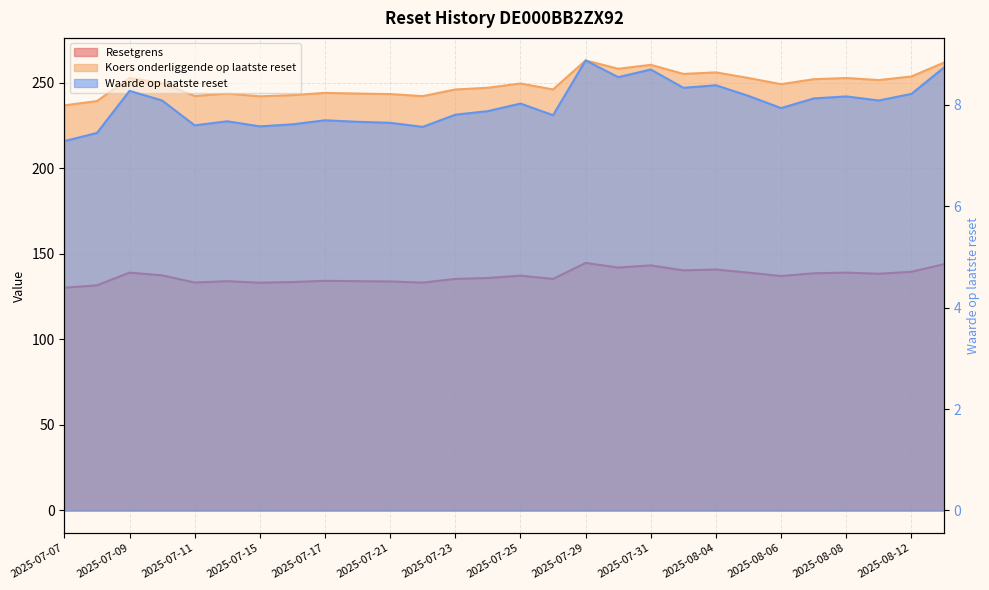

What position from the left is 2025-08-13?

28